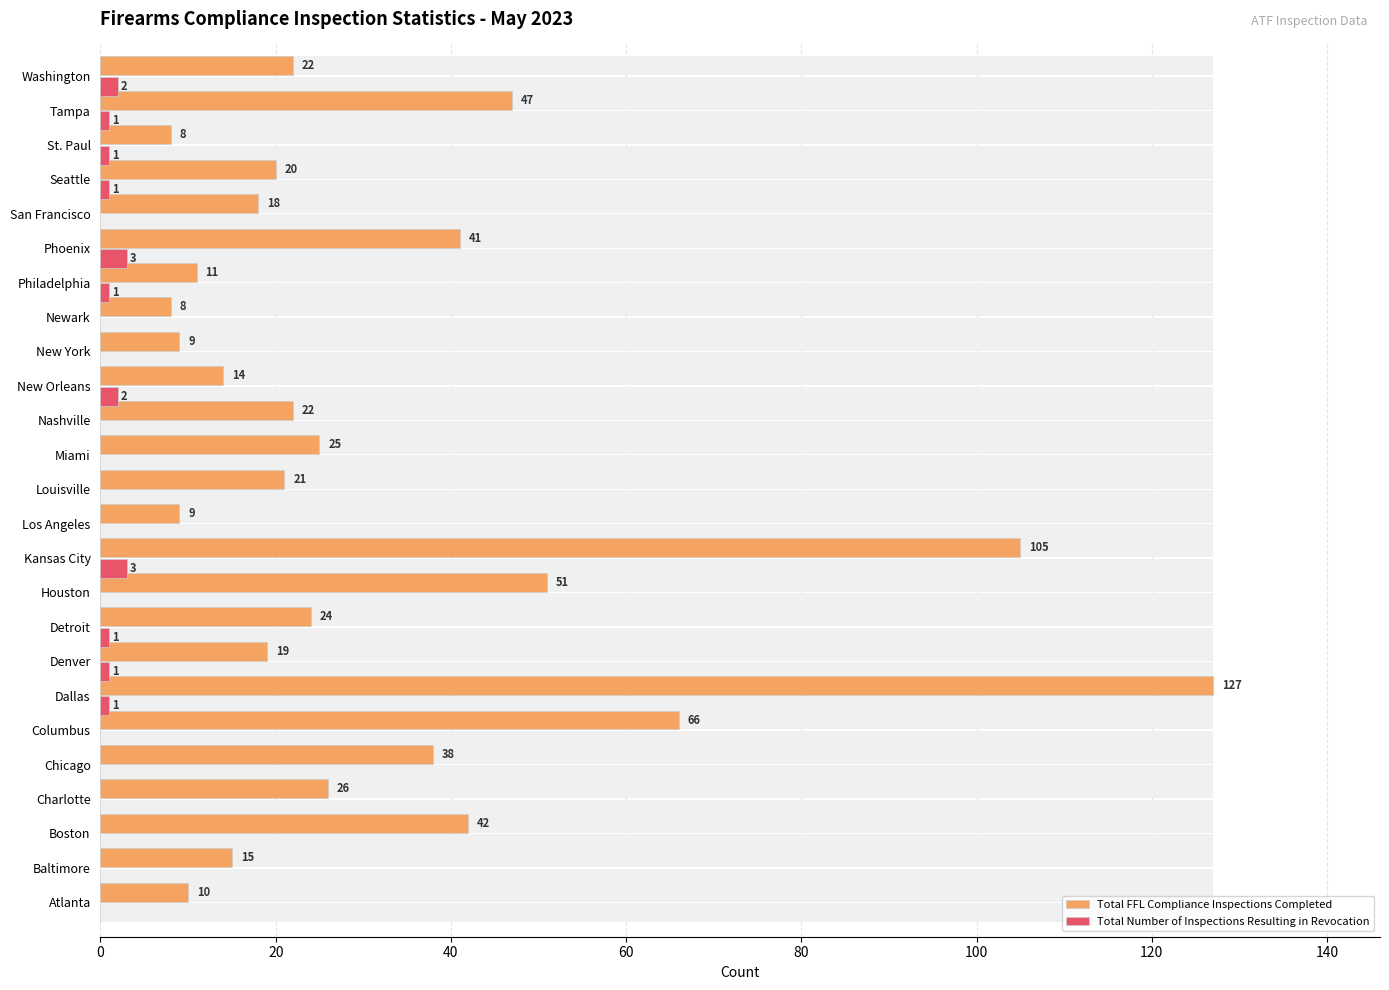

Rank the series by their average value, from highest to lowest.

Total FFL Compliance Inspections Completed, Total Number of Inspections Resulting in Revocation